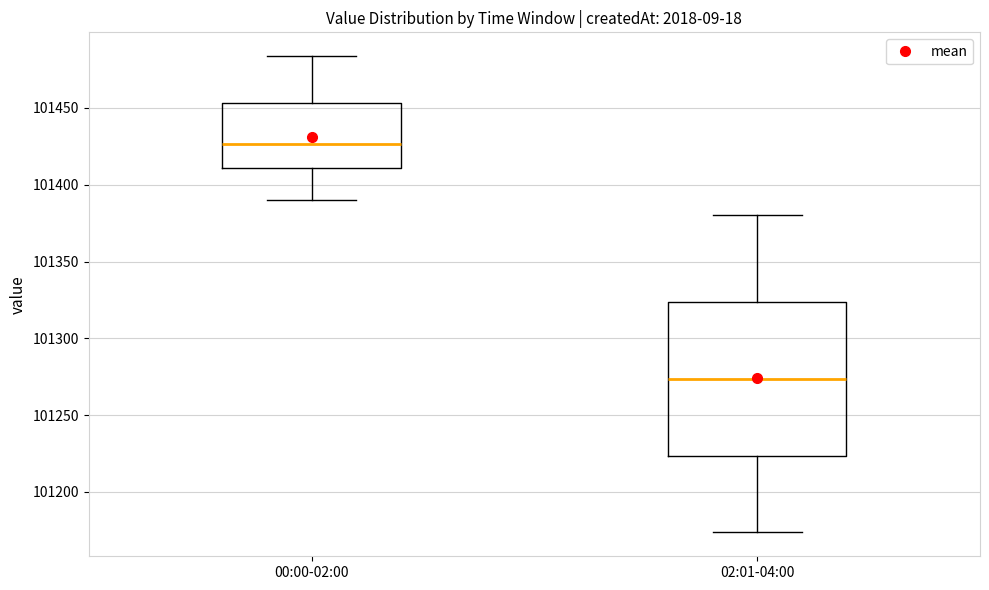

Reading left to right, transcribe this box plot: for each box, give where its median line is, the range the box spans, and where its two whiskers end, as read against the y-axis. The values are not printed on the chart, so give them approximately, as read against the axis.

00:00-02:00: median 101425, box 101410 to 101455, whiskers 101390 to 101485
02:01-04:00: median 101275, box 101225 to 101325, whiskers 101175 to 101380